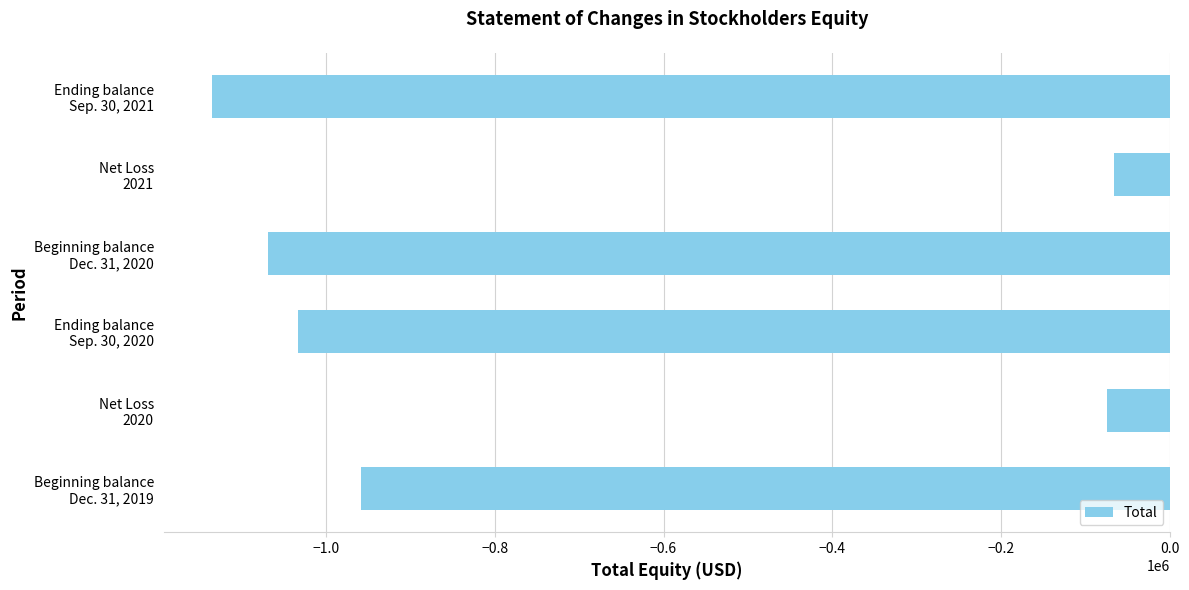

What is the greatest value displayed?

-66367